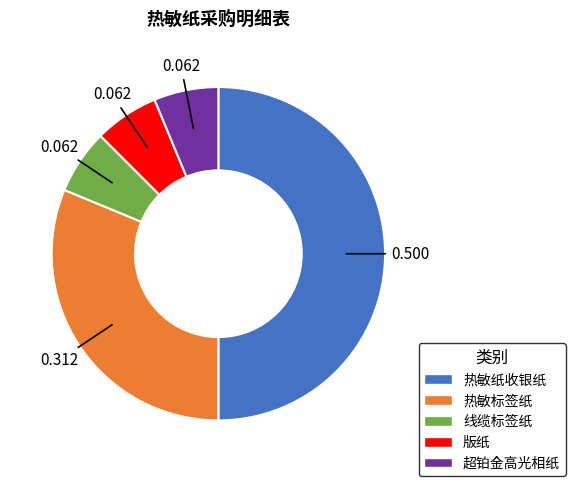

The 热敏纸收银纸 slice represents 64% of the pie. True or false?

False